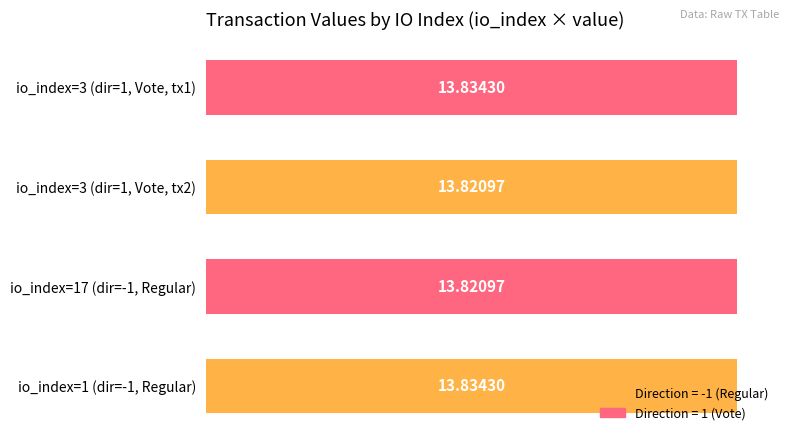

What is the ratio of the value at io_index=3 (dir=1, Vote, tx1) to the value at io_index=17 (dir=-1, Regular)?

1.0